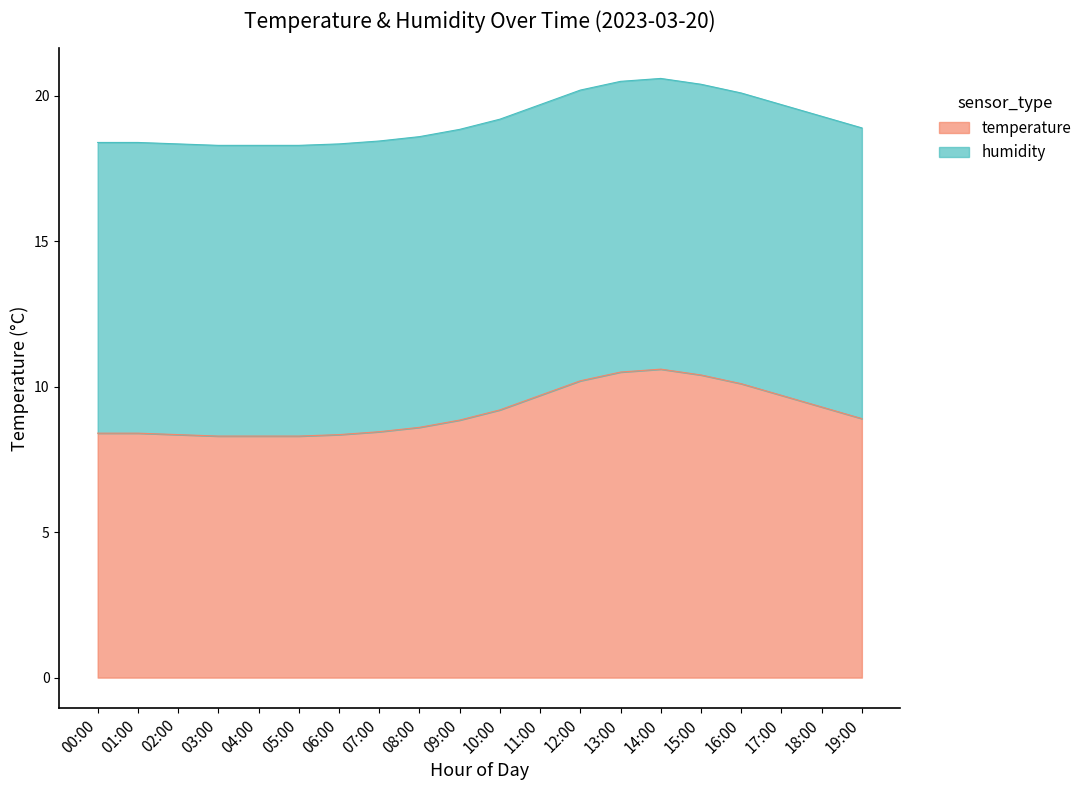

What is the value of the 16th point from the left?

10.4